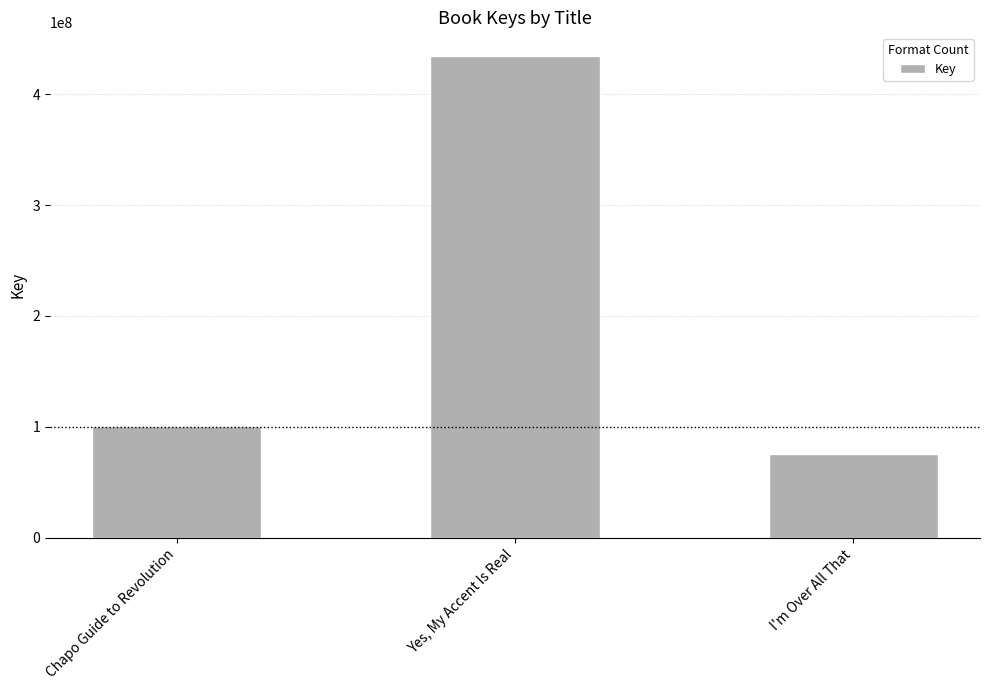

Which has a higher value, Chapo Guide to Revolution or Yes, My Accent Is Real?

Yes, My Accent Is Real